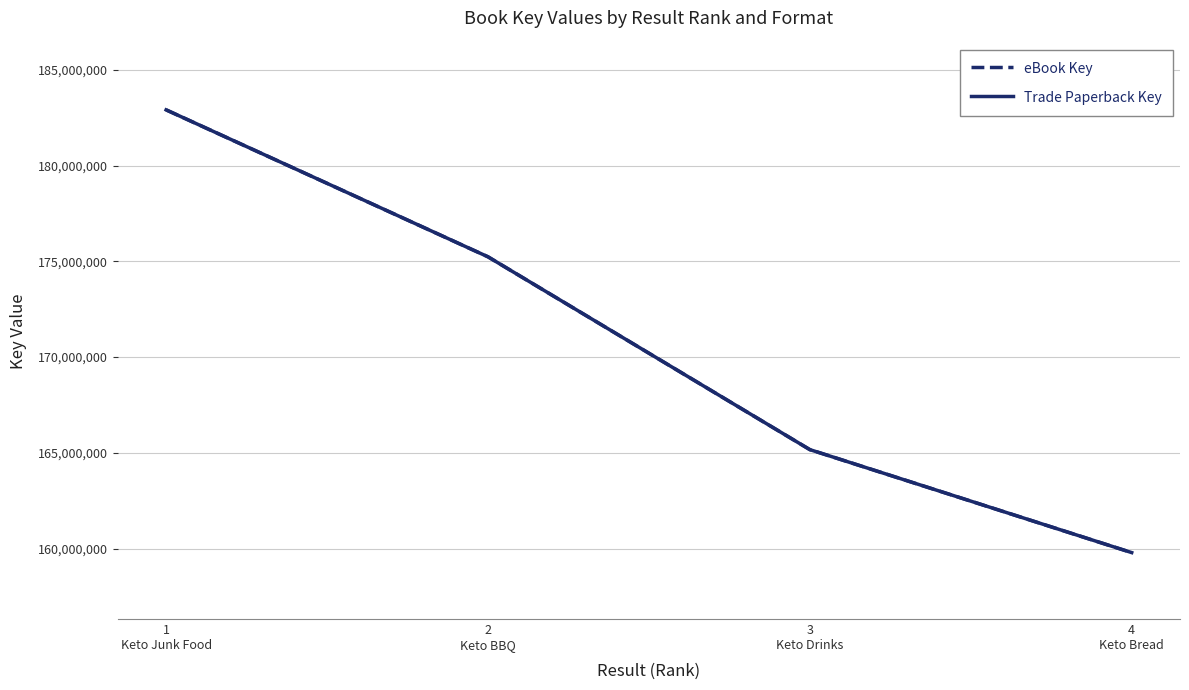

Which series has the largest total across all categories?

eBook Key